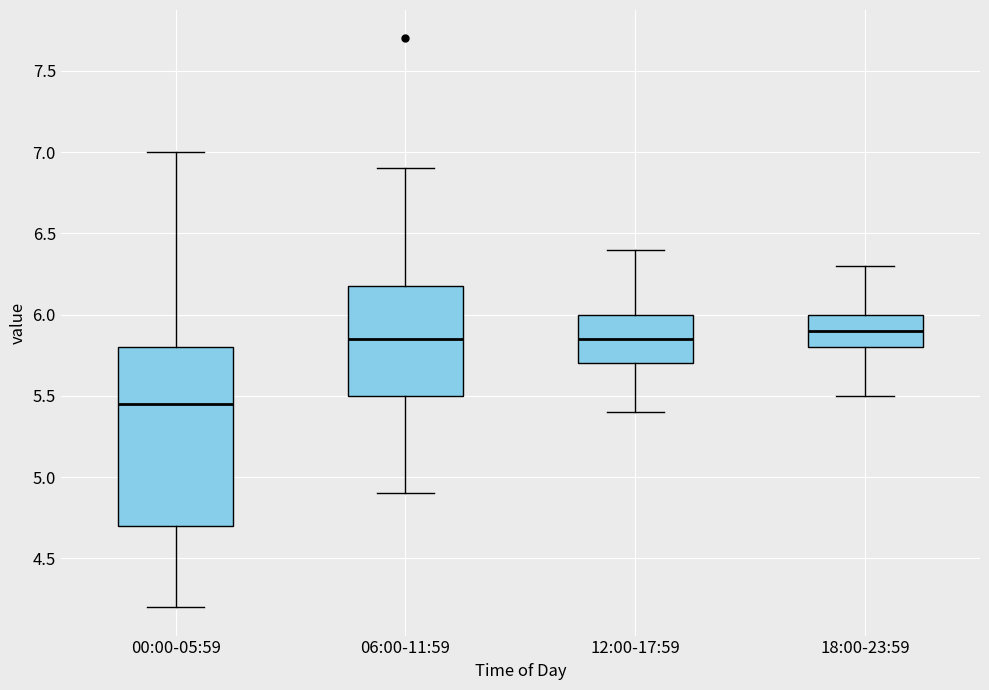

Where does the upper whisker of the box for 06:00-11:59 end on the y-axis? The values are not printed on the chart, so give them approximately, as read against the axis.

6.90